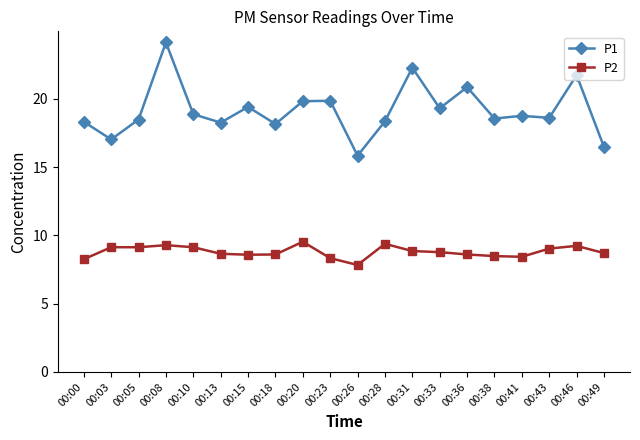

At which category is the sum across all series the highest?

00:08